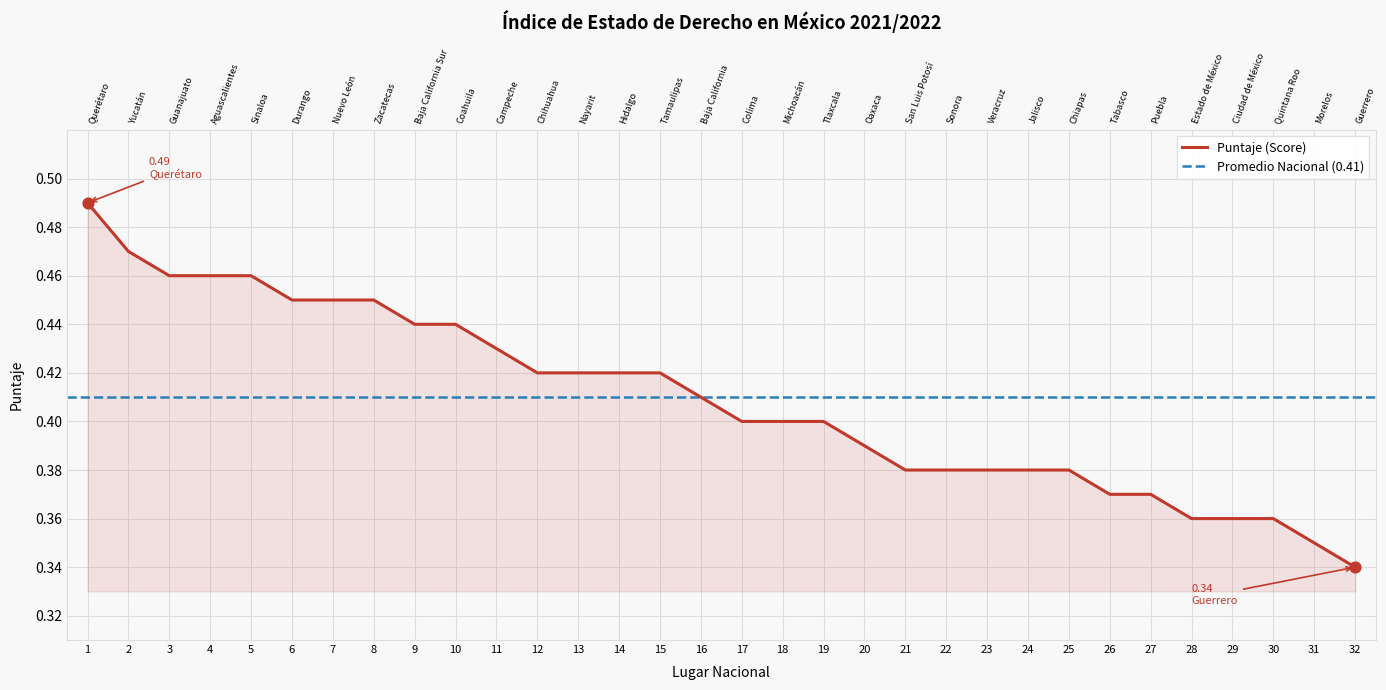

What is the change in value from 1 to 24?

-0.1